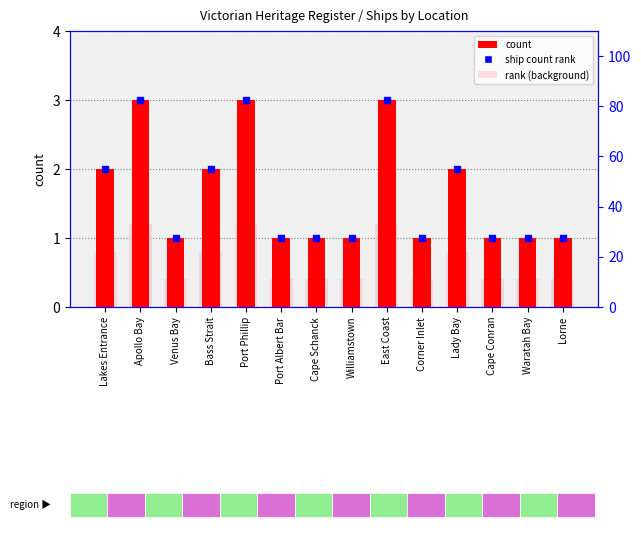

What is the difference between the highest and lowest values at Venus Bay?

0.6